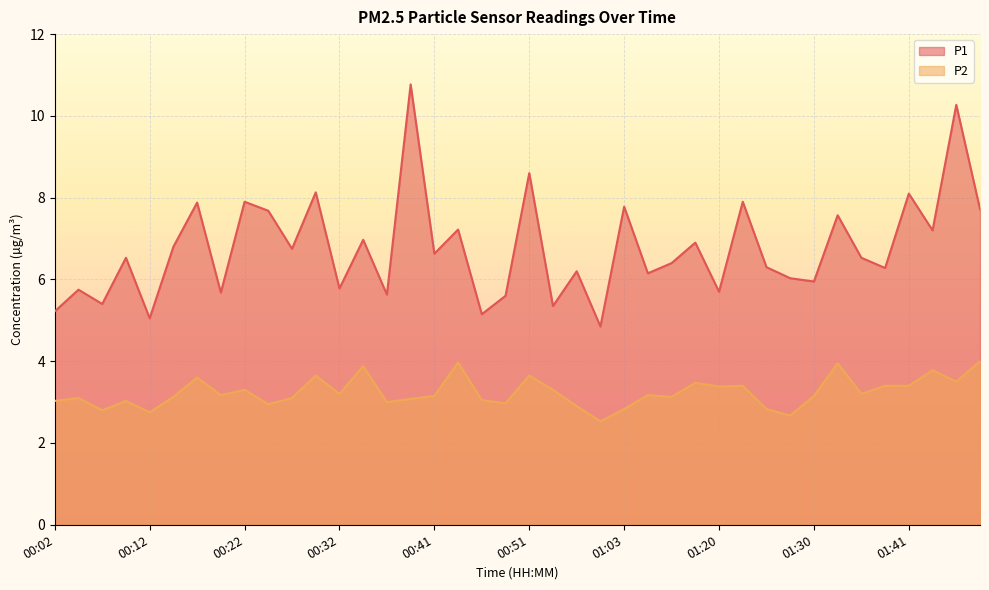

The P1 series shows 4.6 at 00:14. True or false?

False